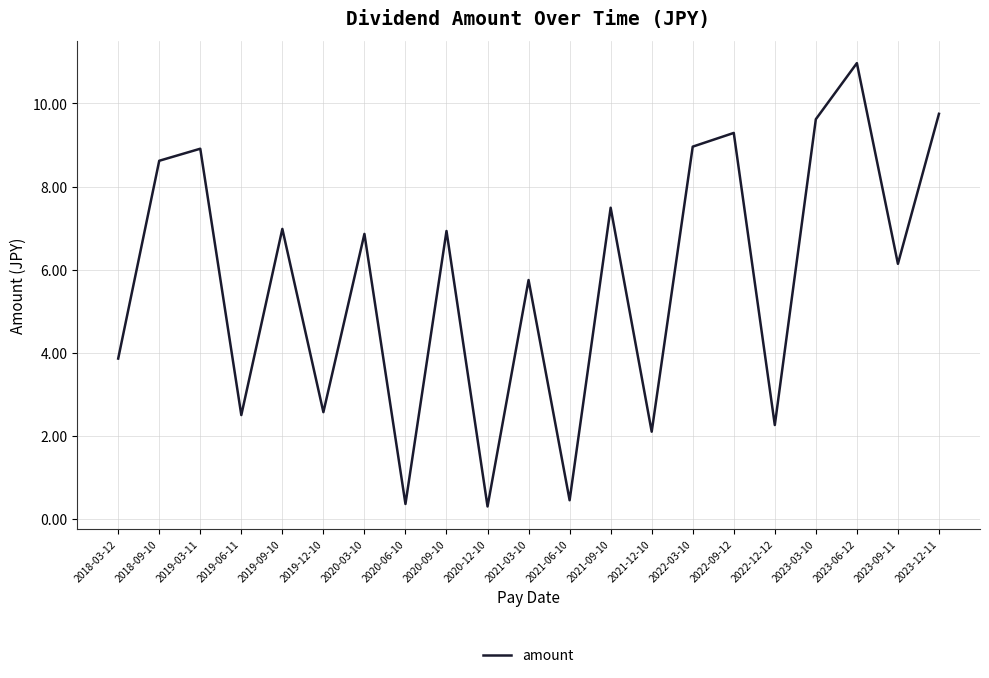

How many distinct data groups are displayed?

1